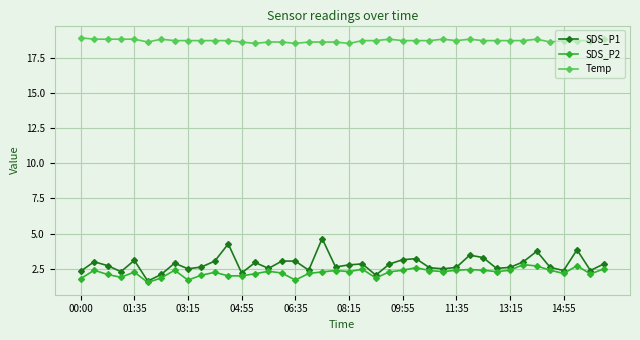

At how many categories does at least one series exceed 14?

40